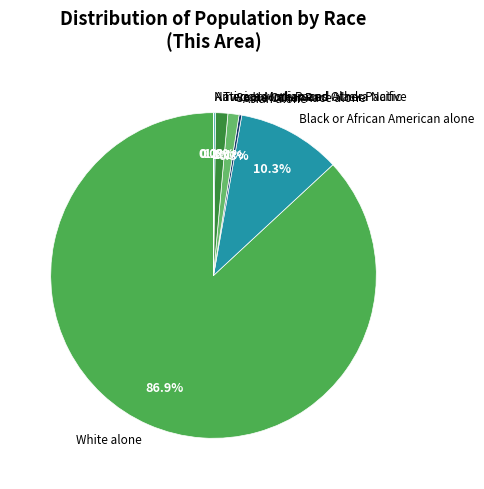

Does Black or African American alone account for over 50% of the chart?

No